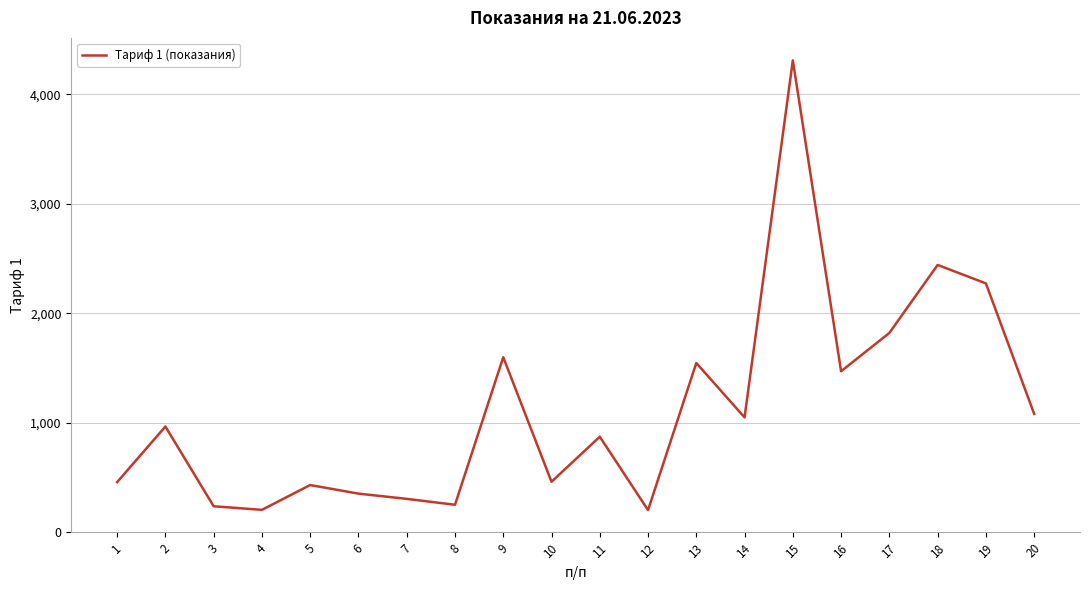

What is the difference between the maximum and minimum values?

4109.1